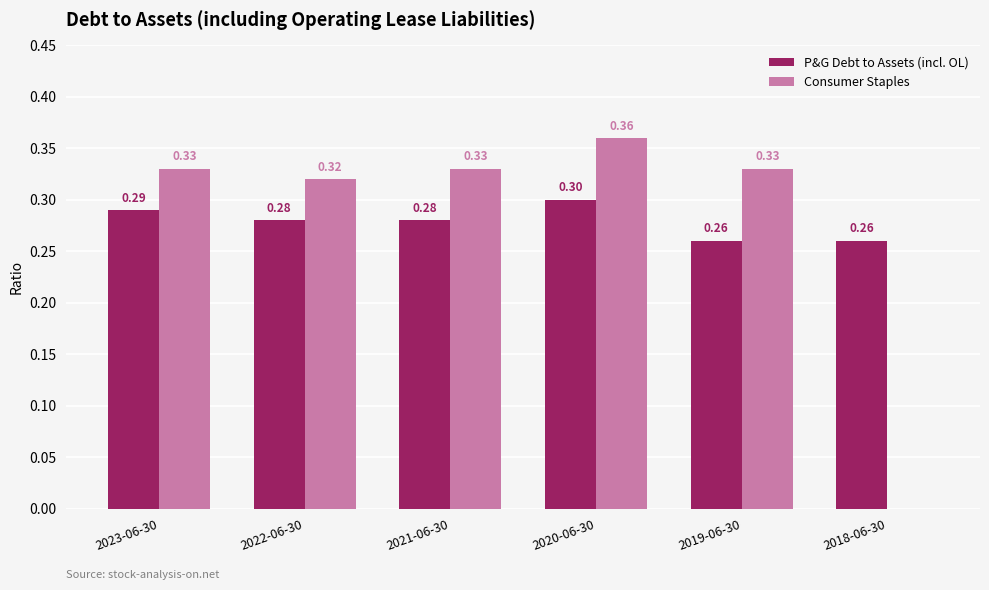

What is the sum of all Consumer Staples values?

1.7